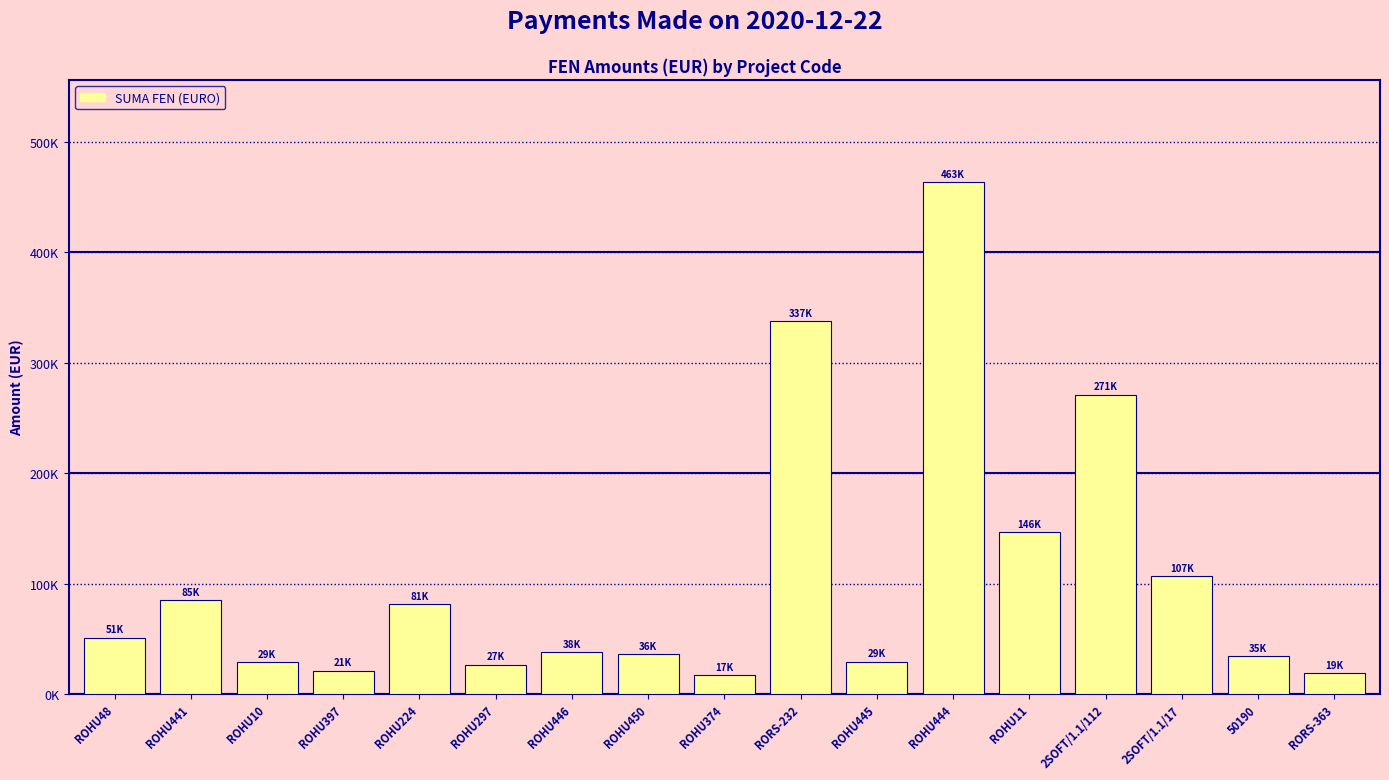

Does the chart contain any negative values?

No